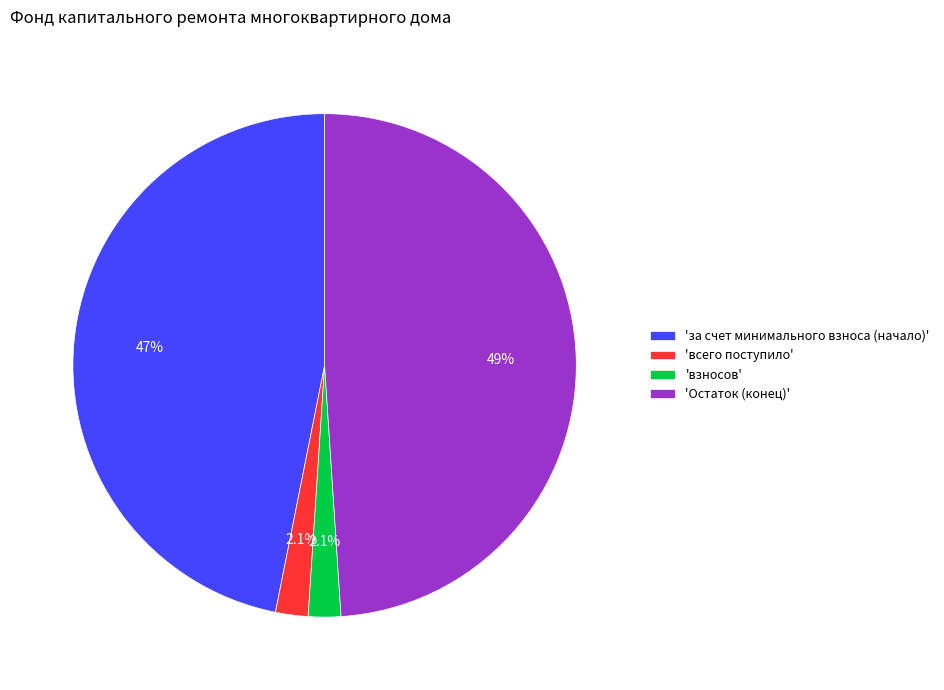

Which has a higher value, 'за счет минимального взноса (начало)' or 'взносов'?

'за счет минимального взноса (начало)'